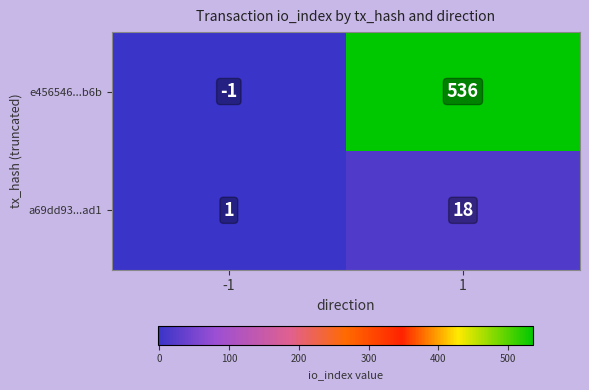

How many data points does each series have?

2